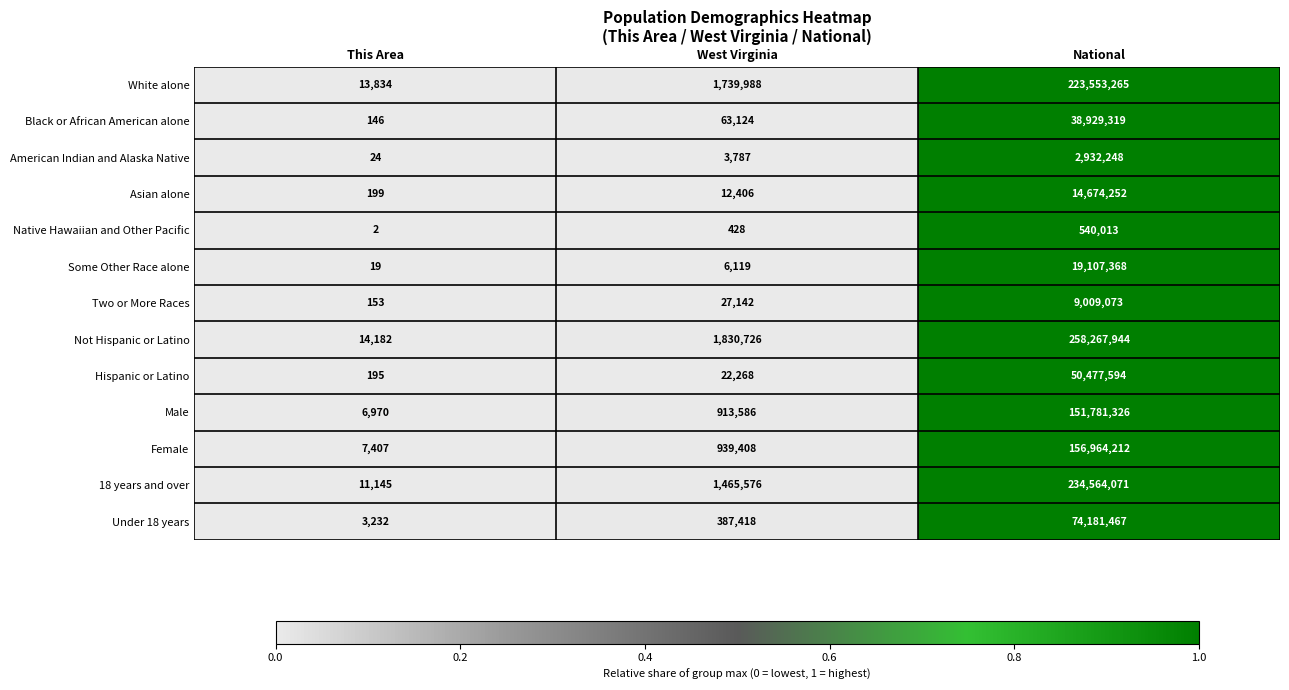

The Some Other Race alone series shows 10766 at West Virginia. True or false?

False